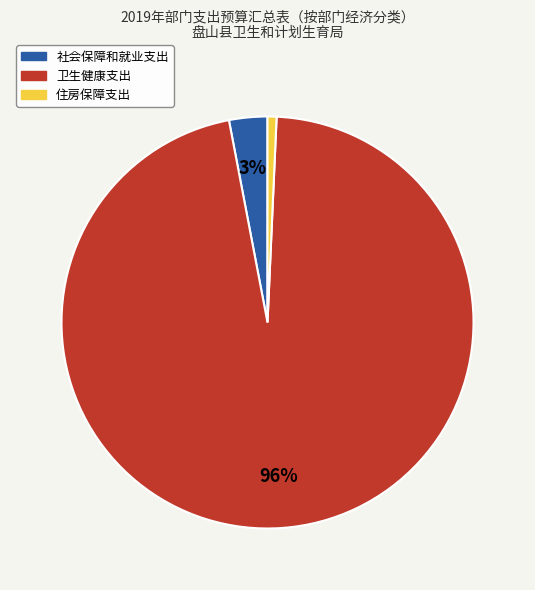

To the nearest percent, what portion does 社会保障和就业支出 represent?

3%